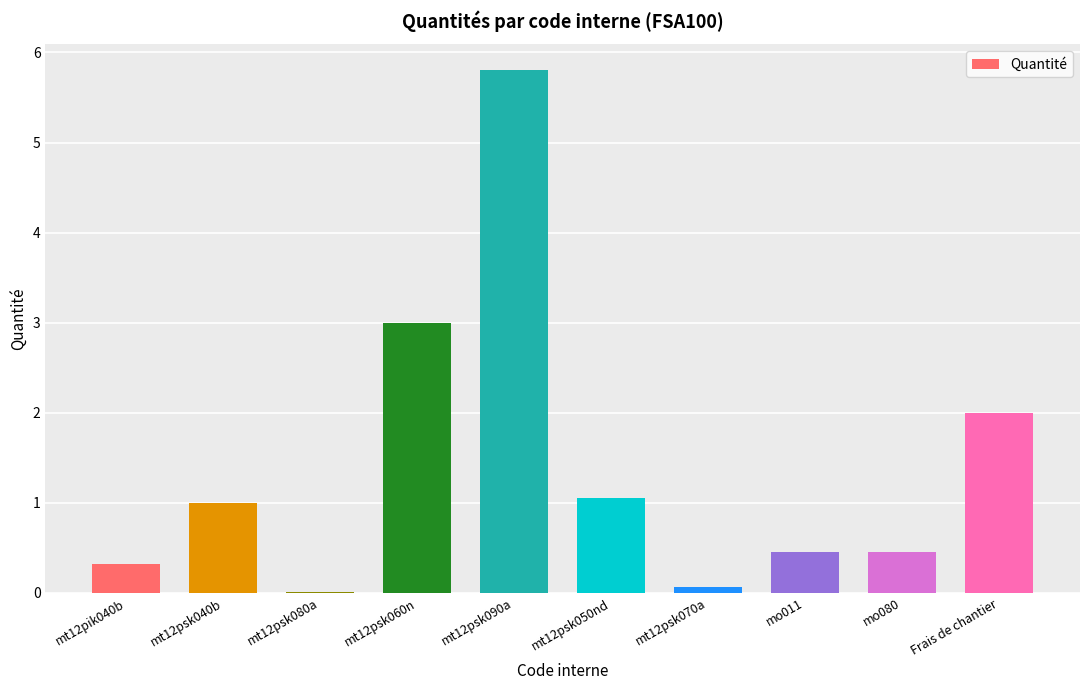

Which label corresponds to the largest value in the chart?

mt12psk090a